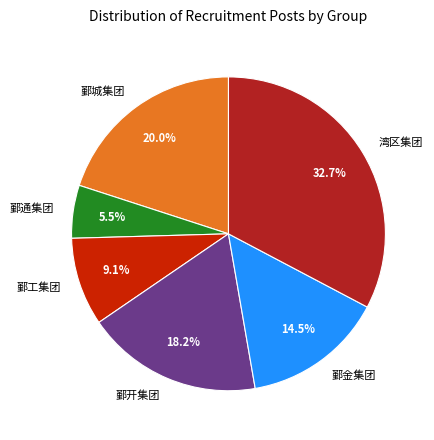

How many segments does this pie chart have?

6